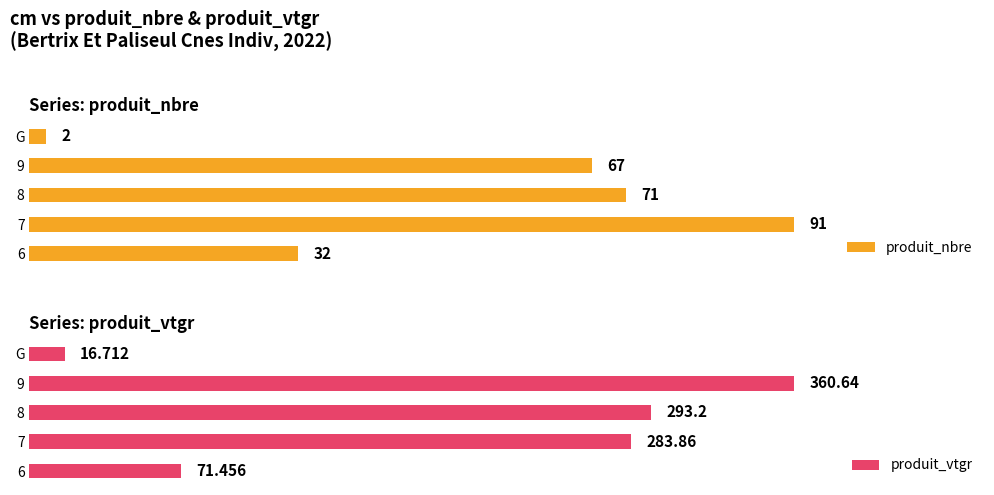

Which category has the lowest value in the produit_nbre series?

G